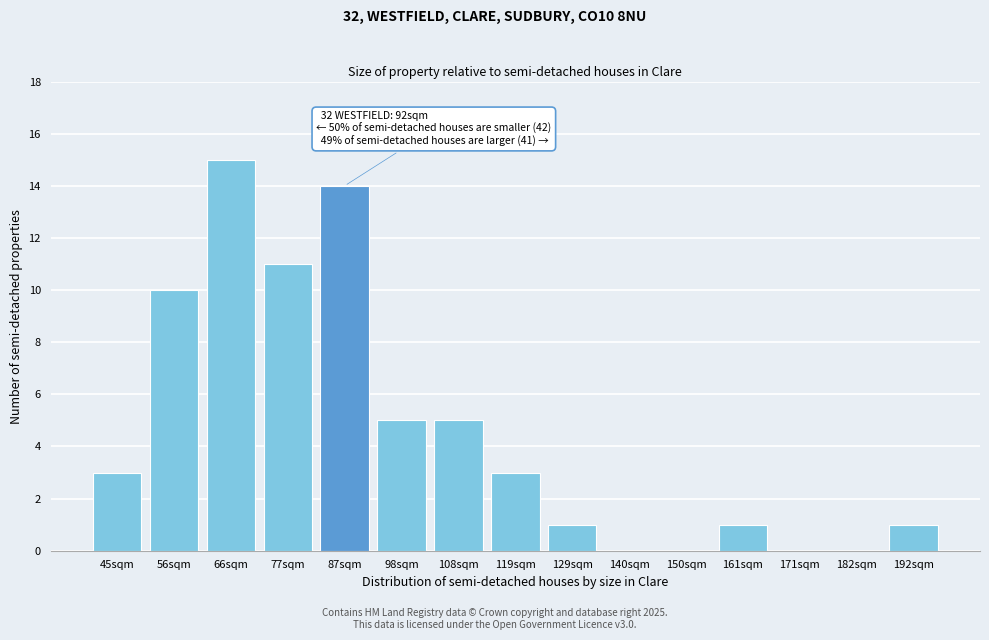

Reading right to left, extract all data points from this chart.

192sqm=1	182sqm=0	171sqm=0	161sqm=1	150sqm=0	140sqm=0	129sqm=1	119sqm=3	108sqm=5	98sqm=5	87sqm=14	77sqm=11	66sqm=15	56sqm=10	45sqm=3